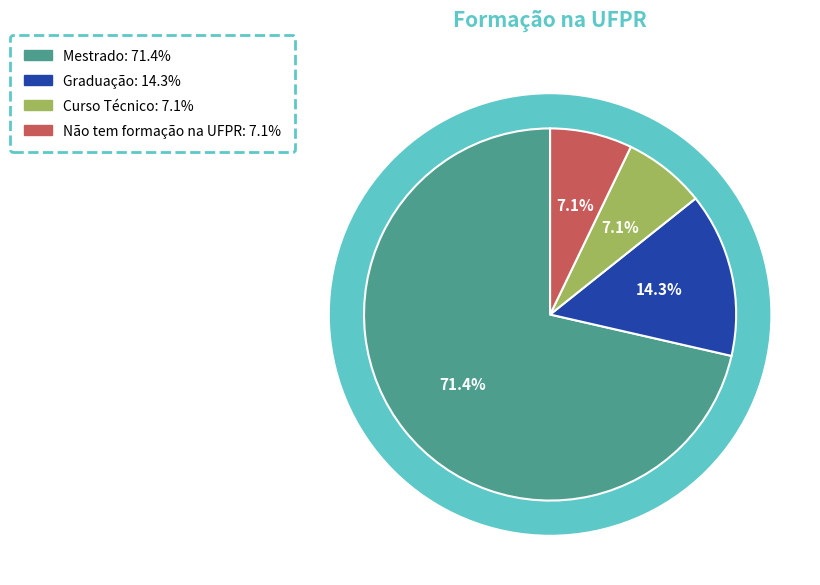

Which has a higher value, Curso Técnico or Mestrado?

Mestrado